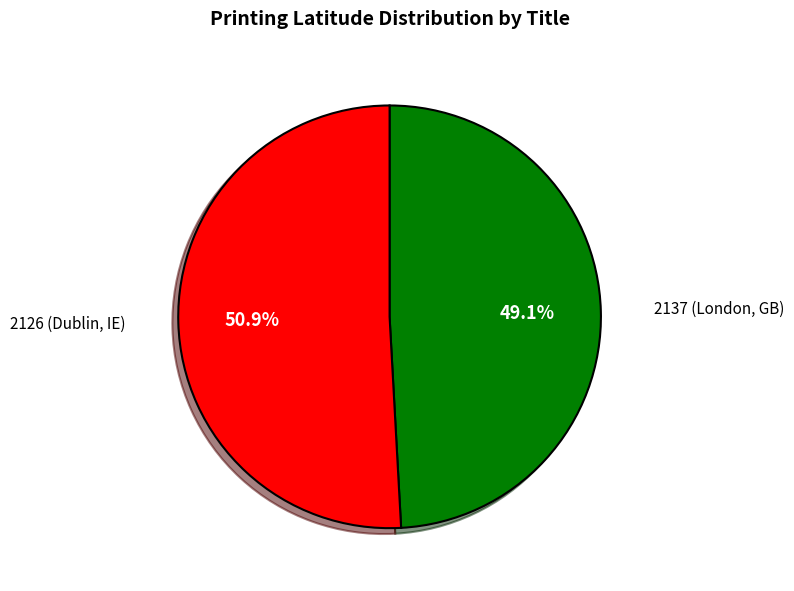

Is there a majority slice in this chart?

Yes